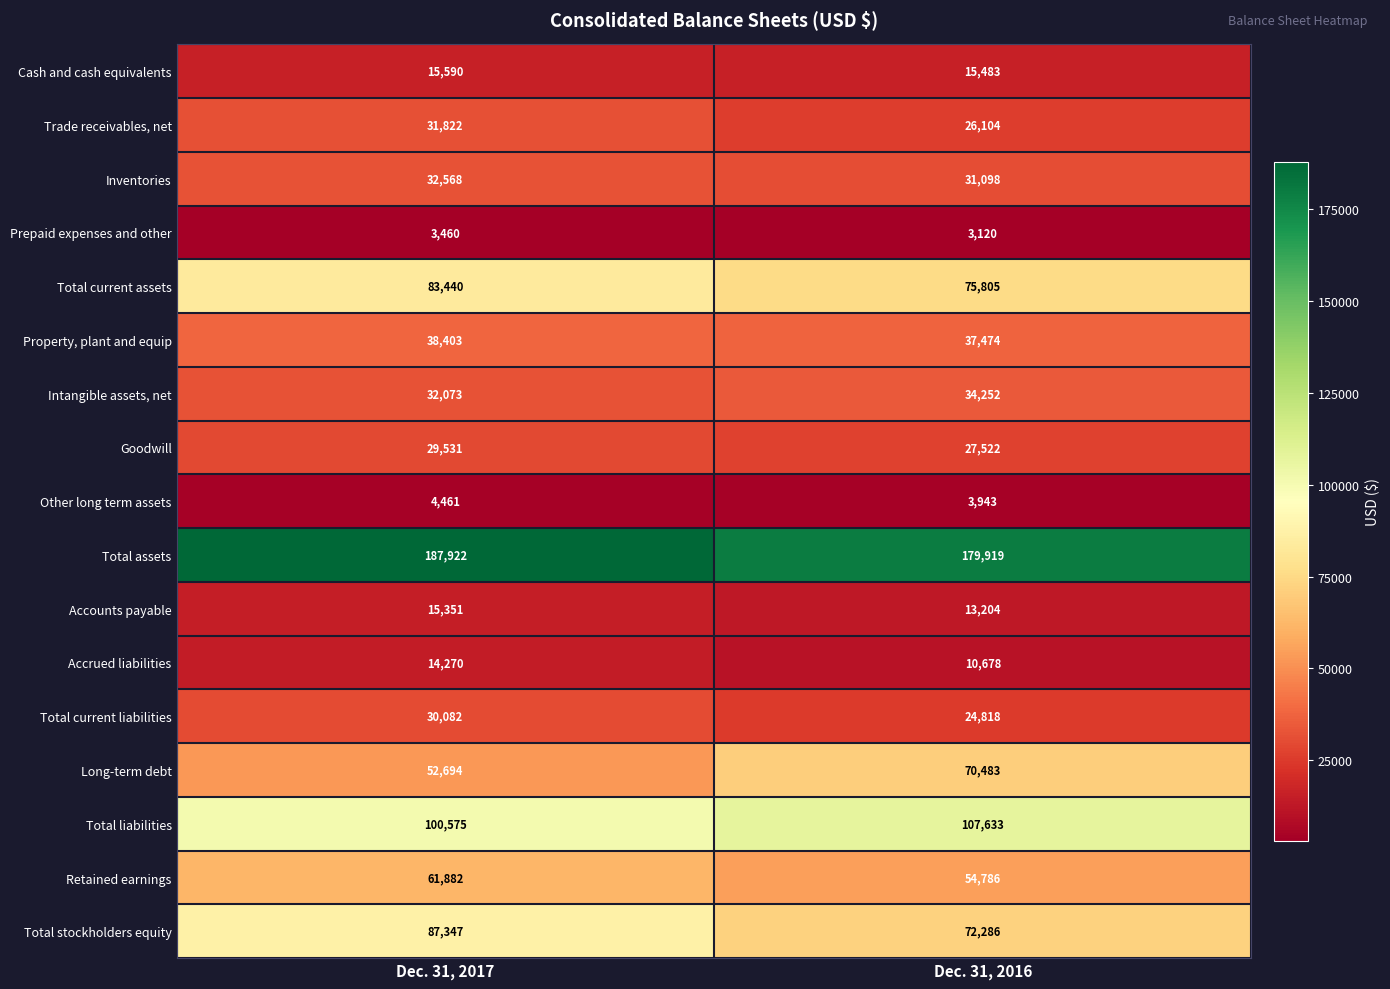

Is it true that Accounts payable equals 13204 at Dec. 31, 2016?

True